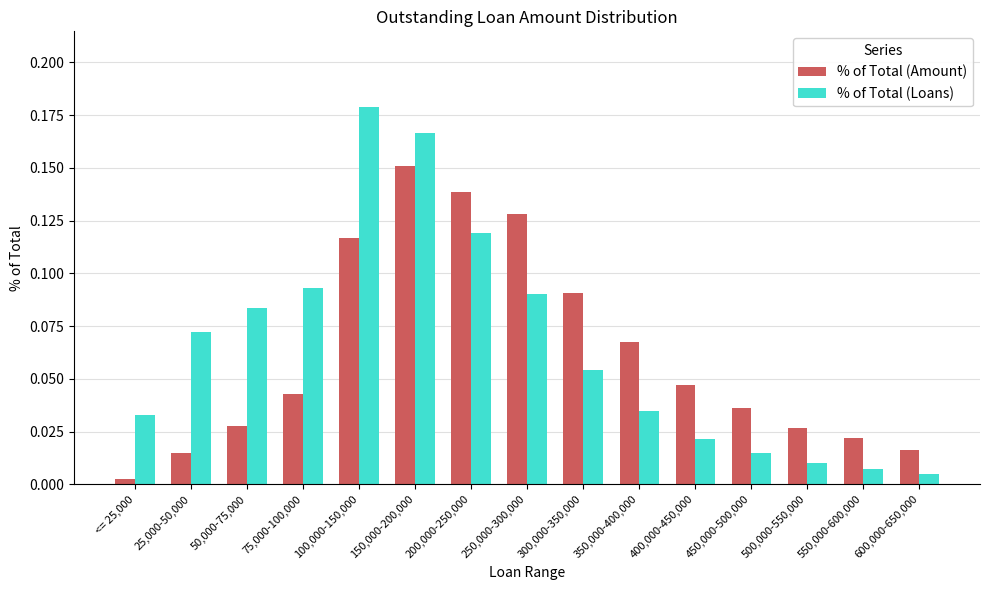

Between 25,000-50,000 and 50,000-75,000, which series saw the biggest shift?

% of Total (Amount)